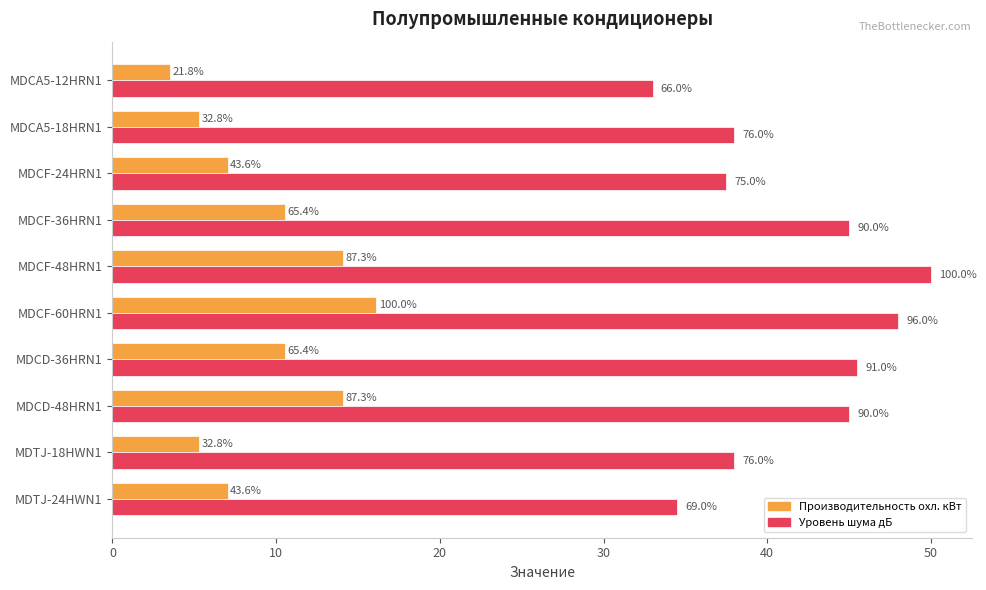

What position from the left is MDCF-60HRN1?

6